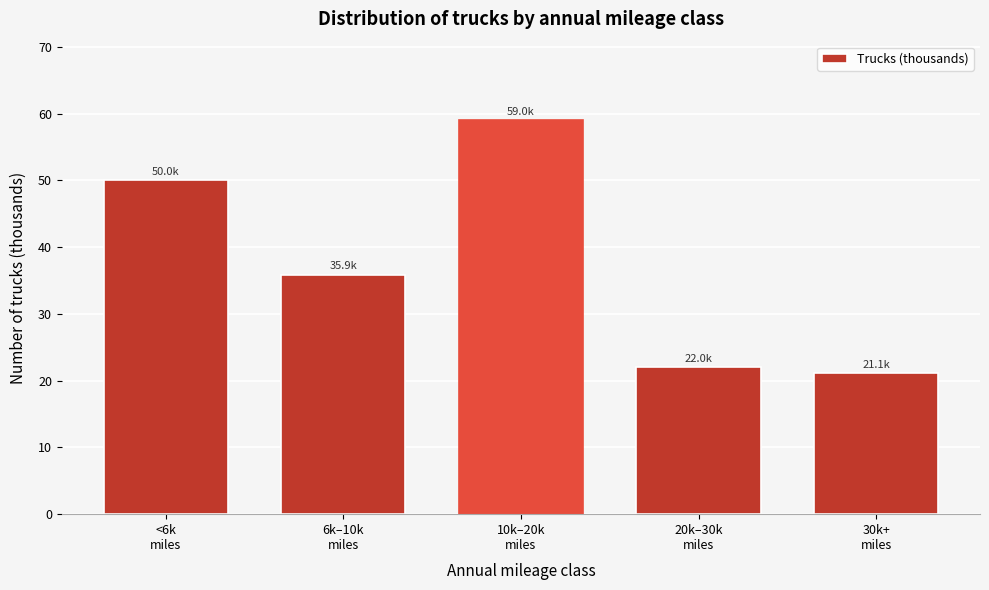

Reading left to right, what are all the values shown in this chart?

50.0	35.9	59.0	22.0	21.1